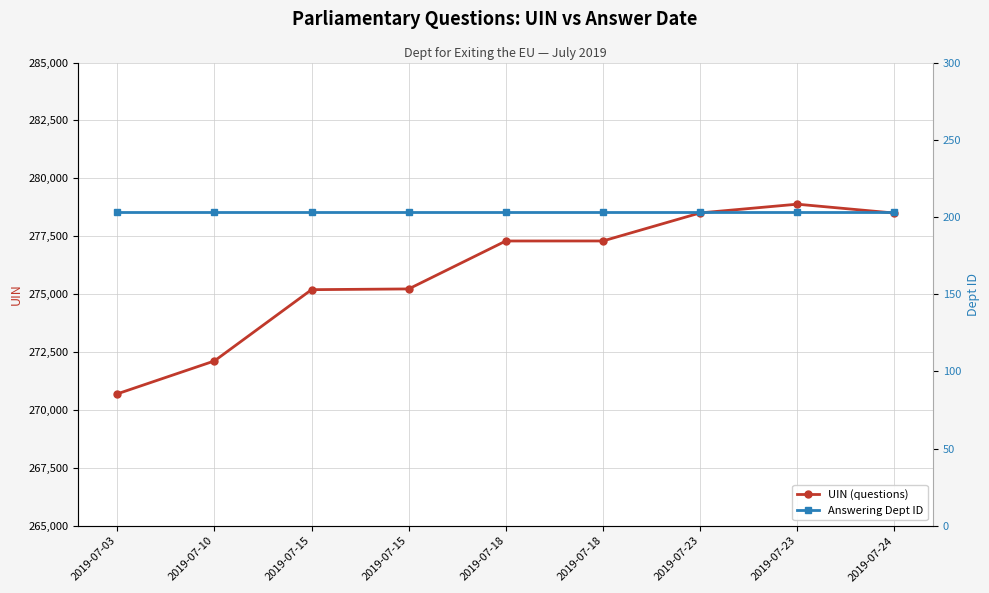

Rank the series by their average value, from highest to lowest.

UIN (questions), Answering Dept ID